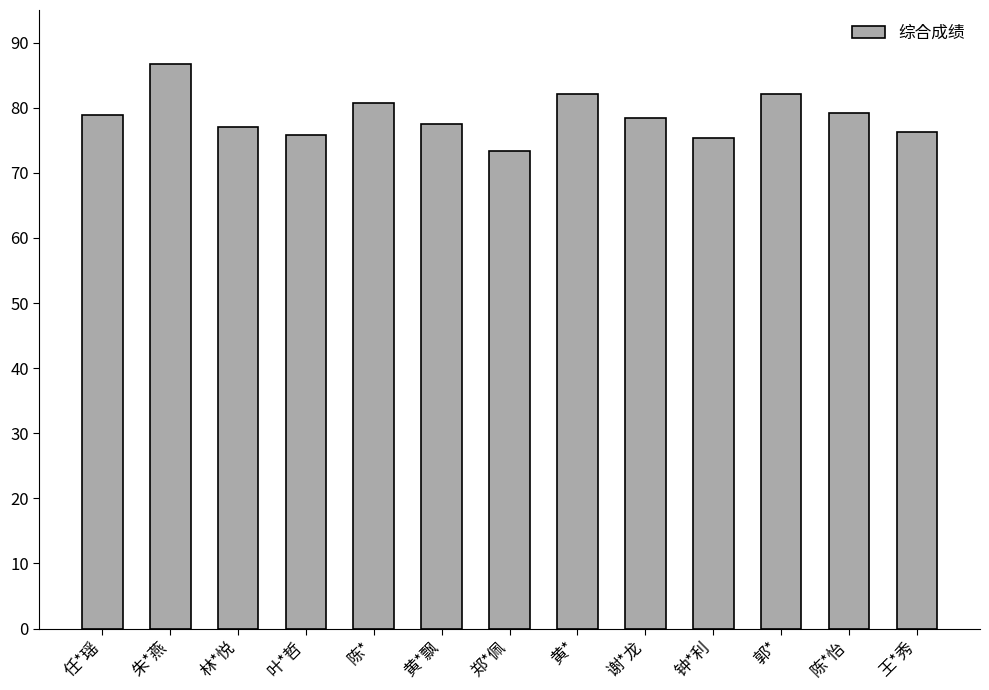

What is the average value?

78.7